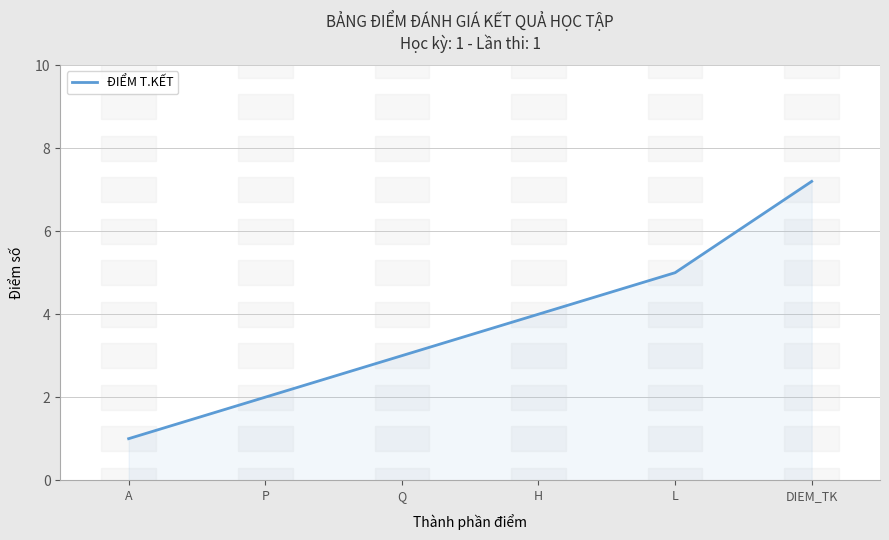

Reading right to left, list all the values displayed in this chart.

7.2	5.0	4.0	3.0	2.0	1.0